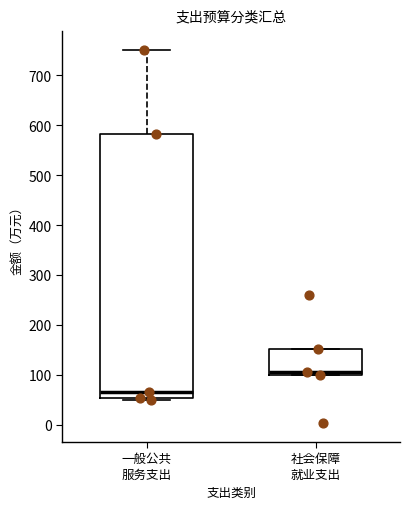

Which box's median line is the highest?

社会保障 就业支出